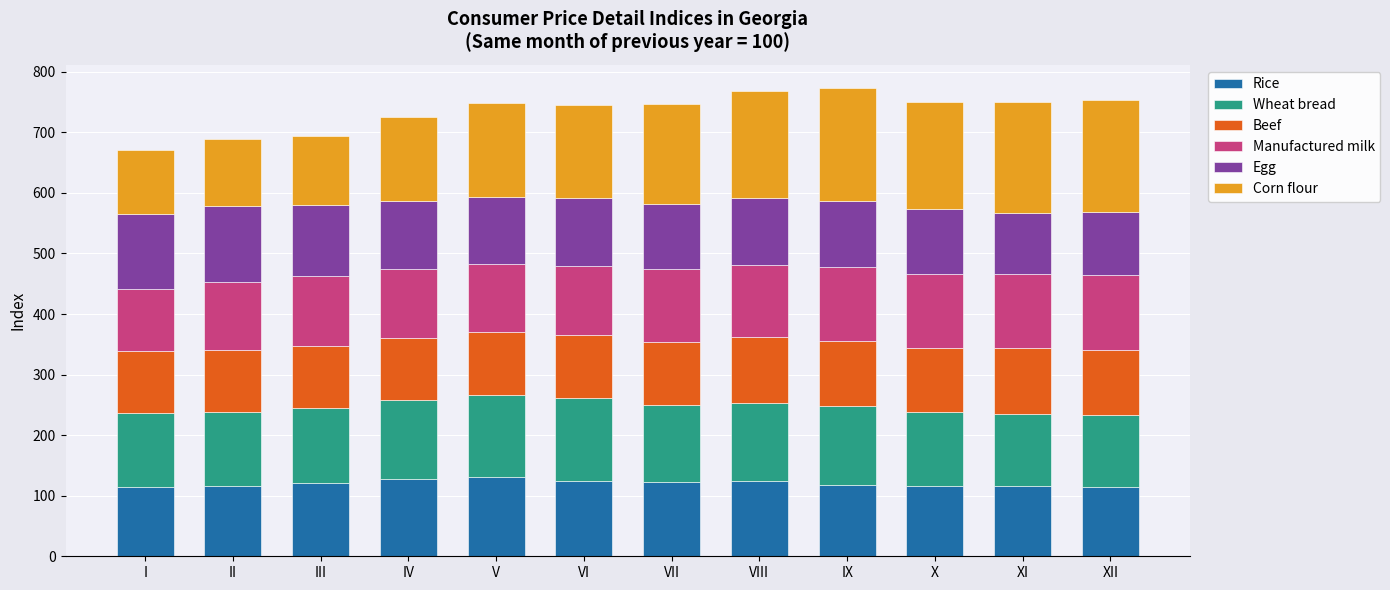

What are all the series names shown in the legend?

Rice, Wheat bread, Beef, Manufactured milk, Egg, Corn flour